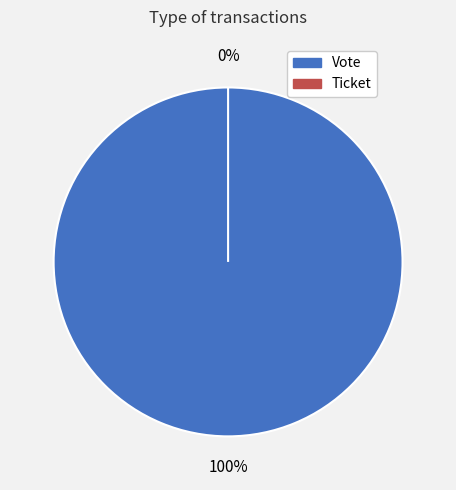

Combined, what portion of the pie is Vote and Ticket?

100.0%